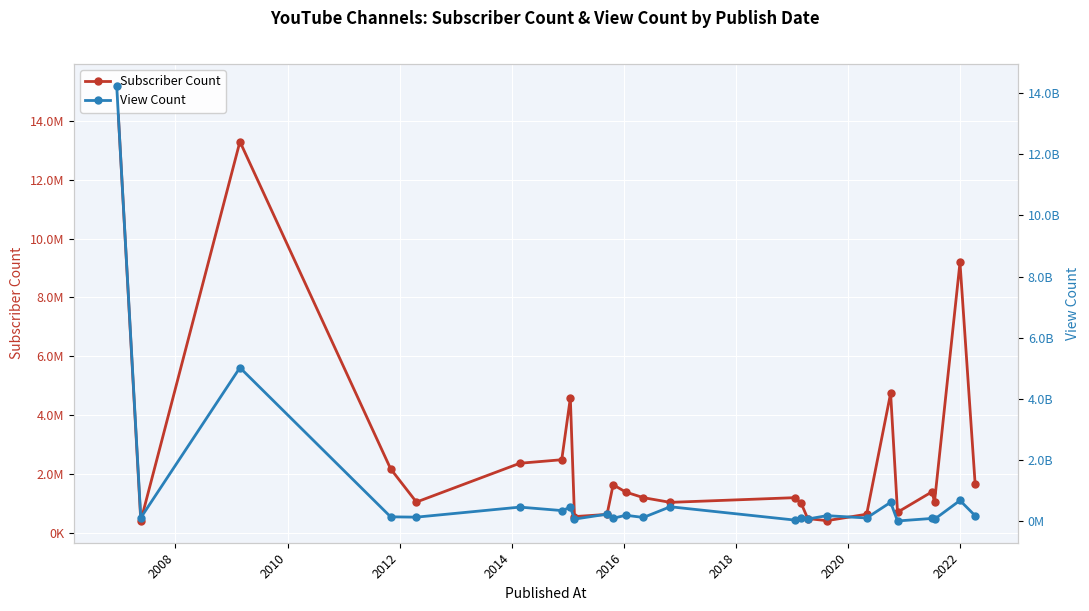

What is the total value across all series at 2018?

351365456